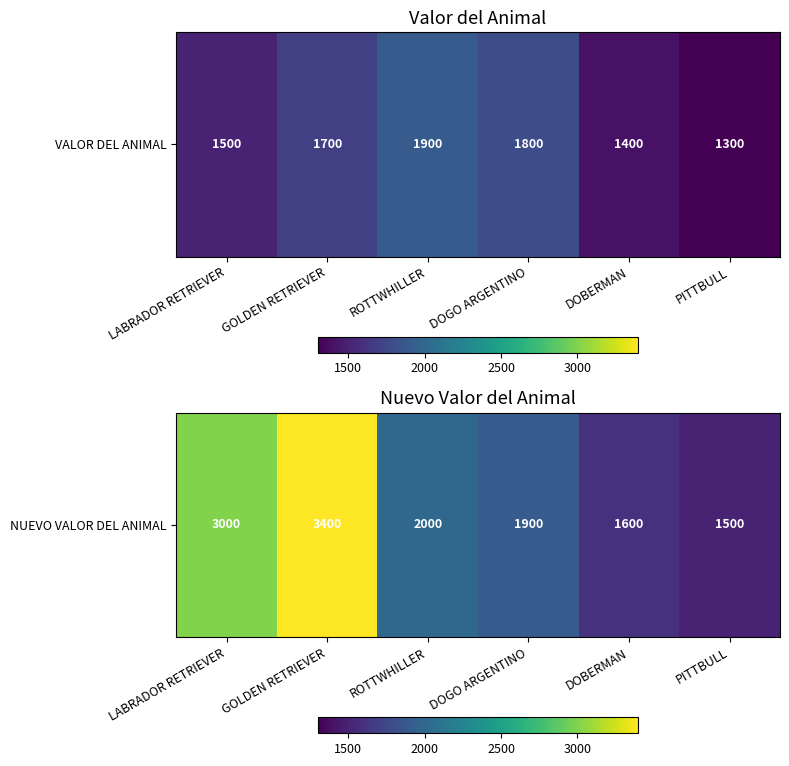

Rank the categories by value from lowest to highest.

PITTBULL, DOBERMAN, DOGO ARGENTINO, ROTTWHILLER, LABRADOR RETRIEVER, GOLDEN RETRIEVER